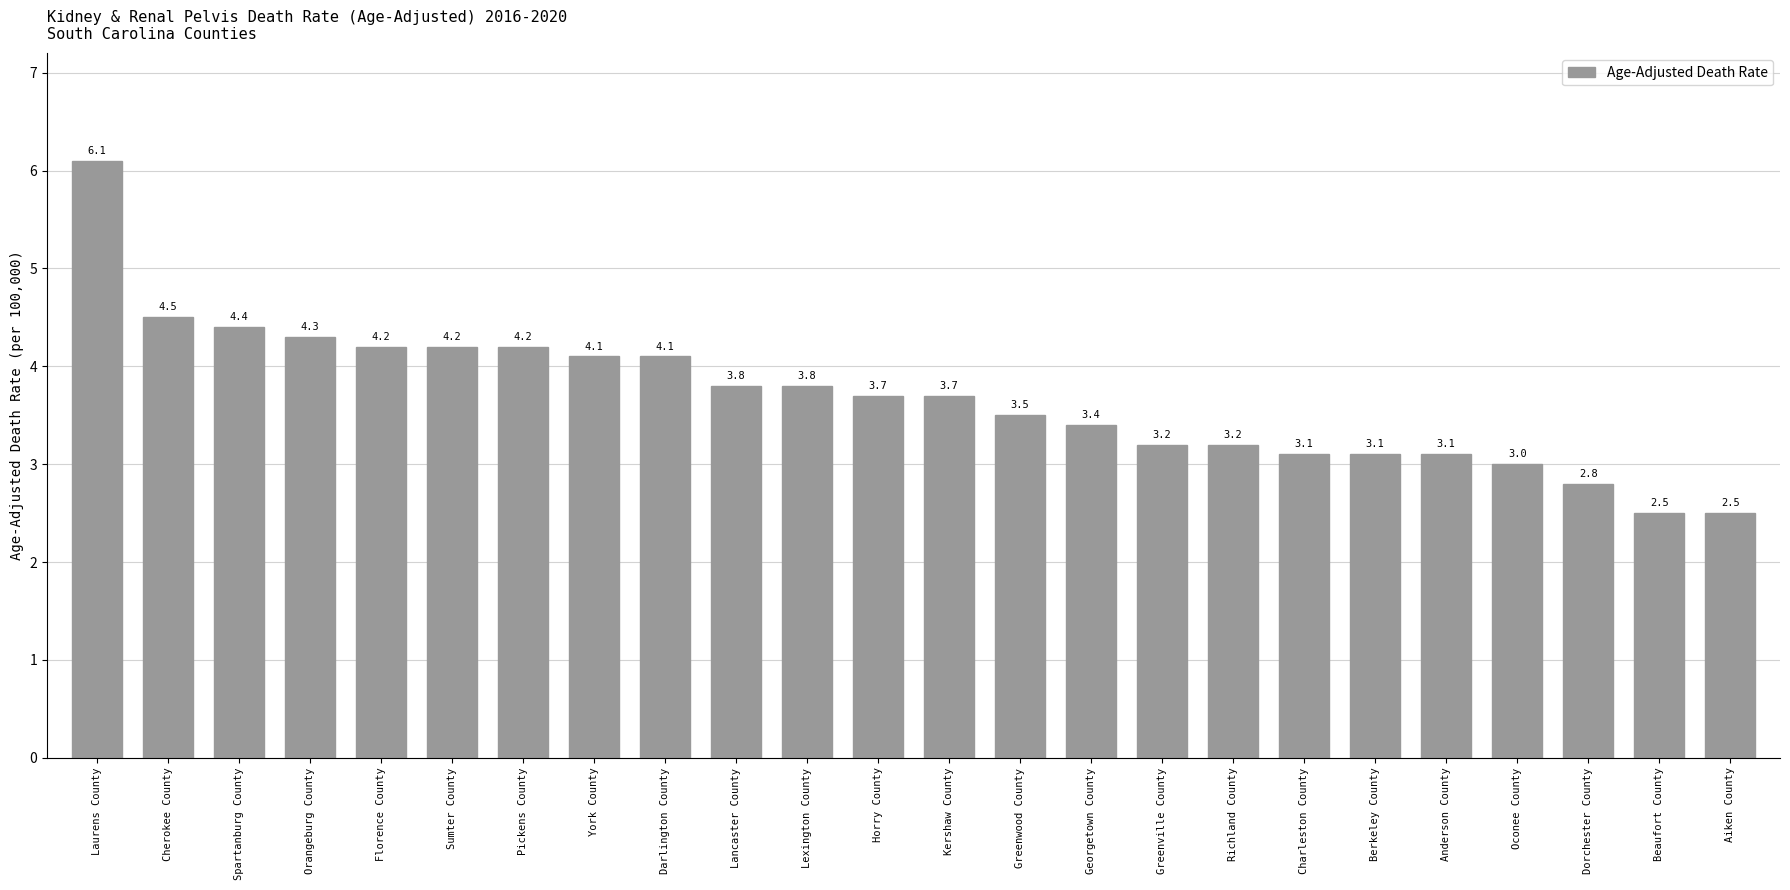

What is the approximate value at York County?

4.1